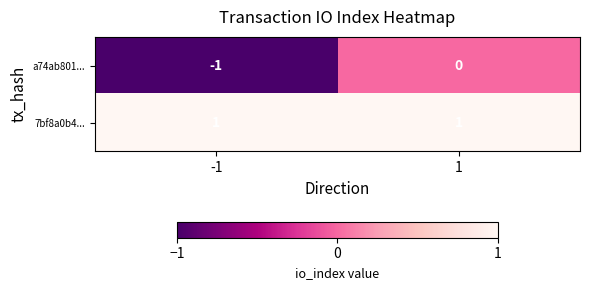

The value of 7bf8a0b4... at 1 is 0. True or false?

False